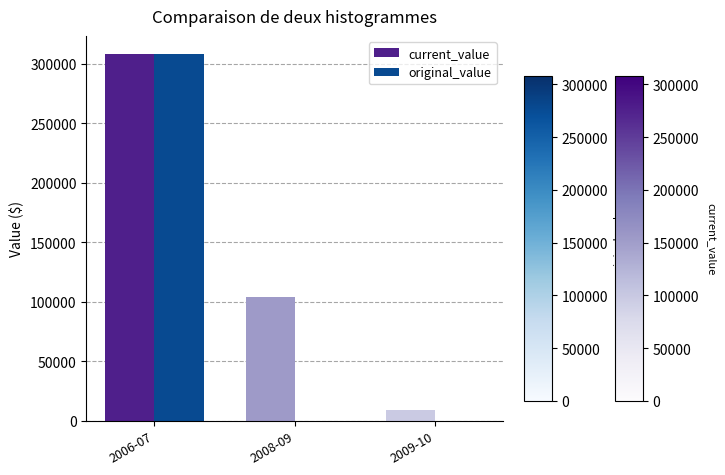

Which category has the highest value in the original_value series?

2006-07